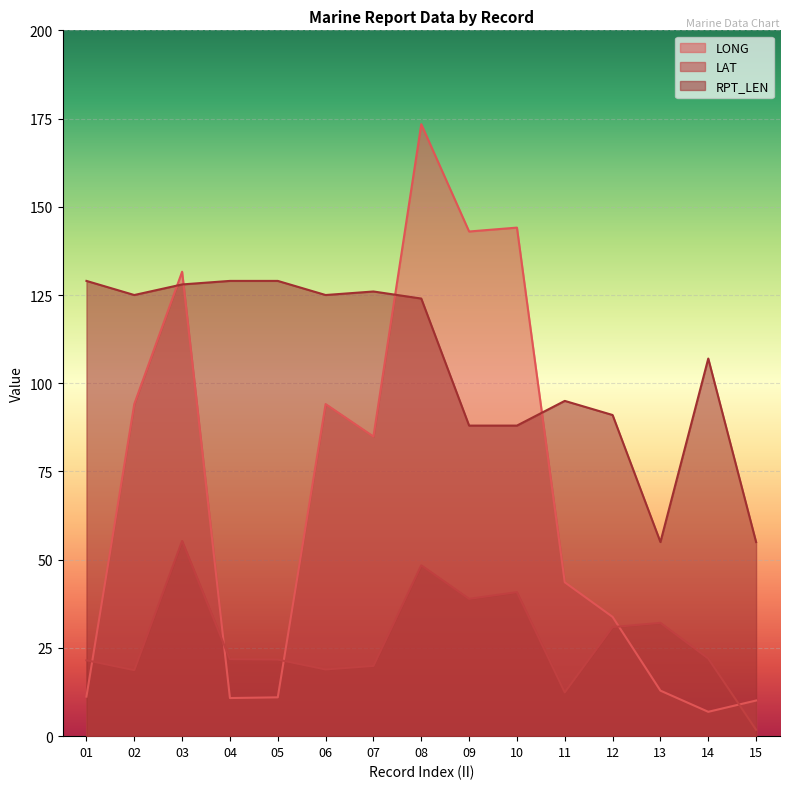

True or false: LAT and RPT_LEN cross at least once.

False